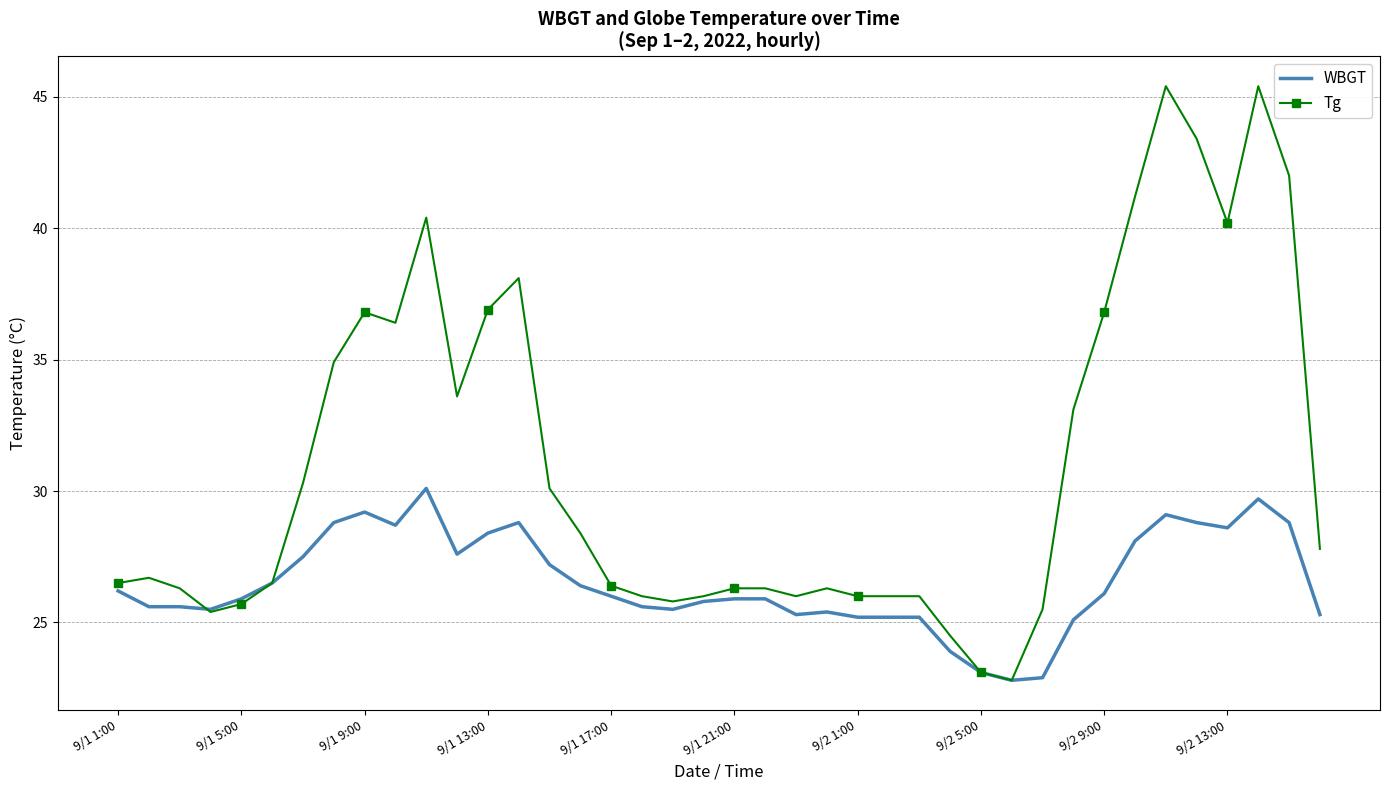

List the series in order of their overall mean, lowest first.

WBGT, Tg